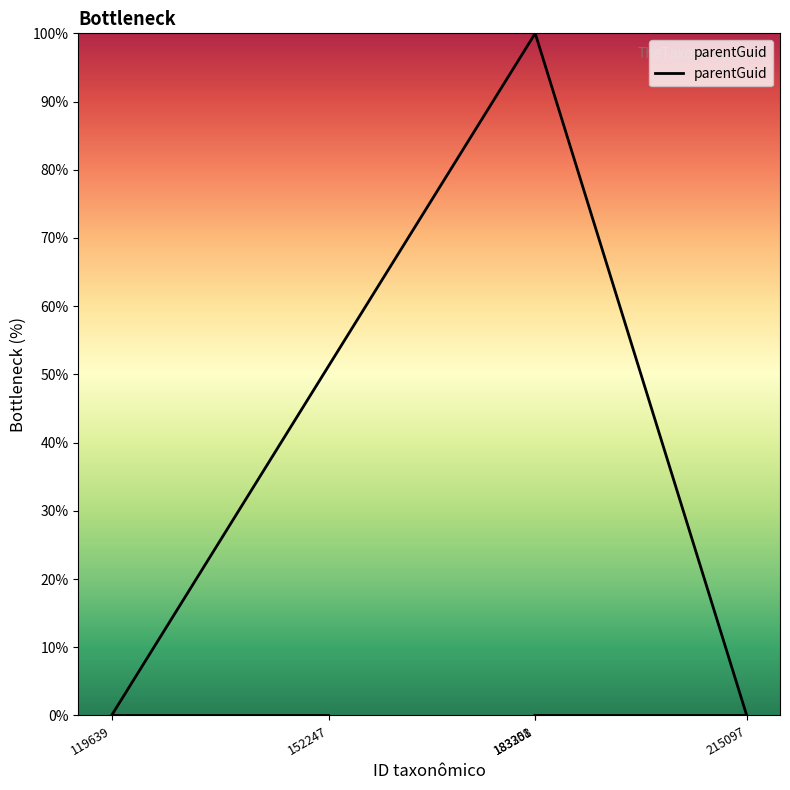

List the labels in order of value, smallest first.

152247, 119639, 215097, 183251, 183308